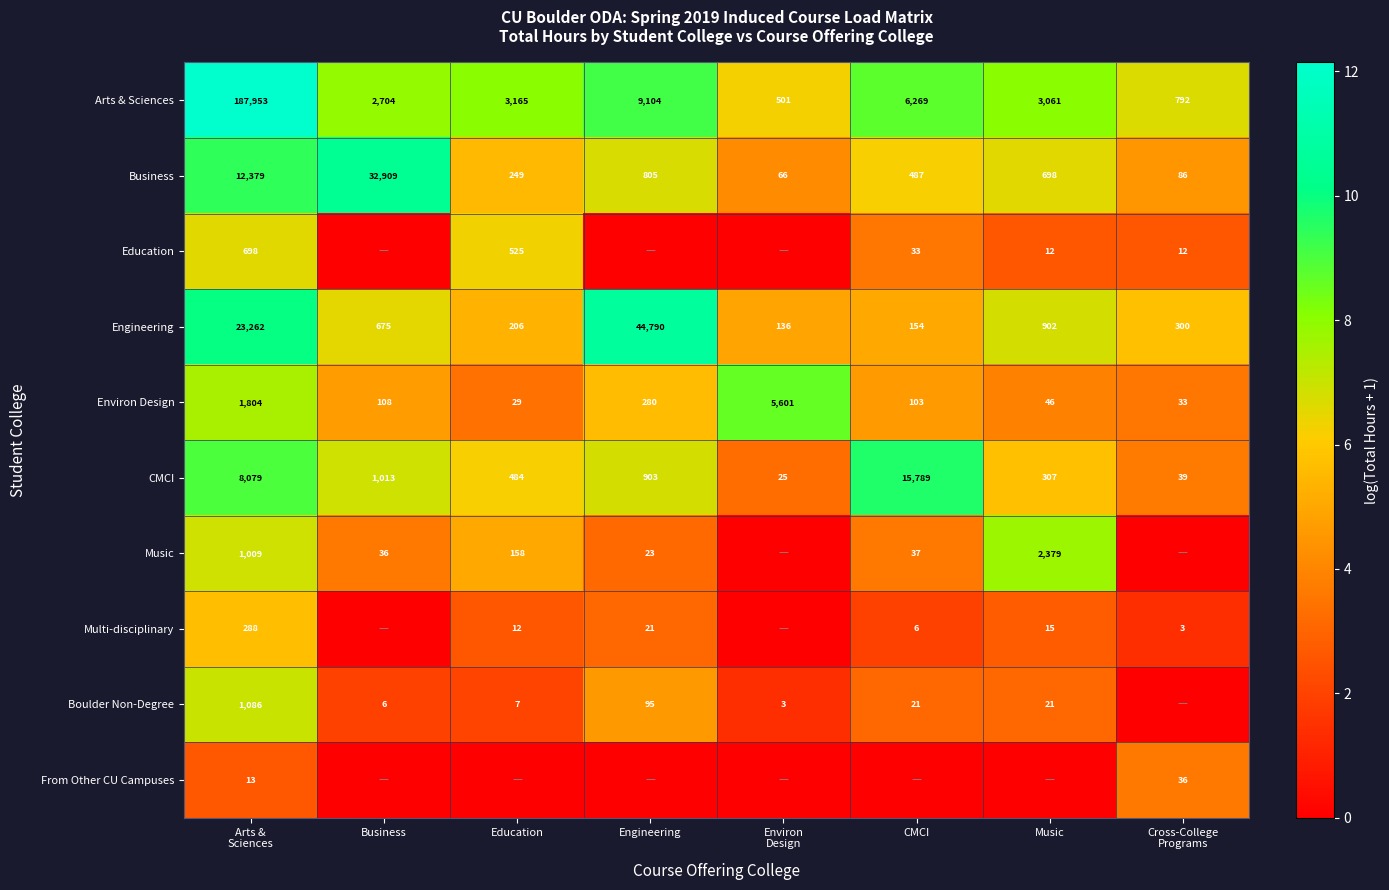

How many data points in Business are less than 698?

4